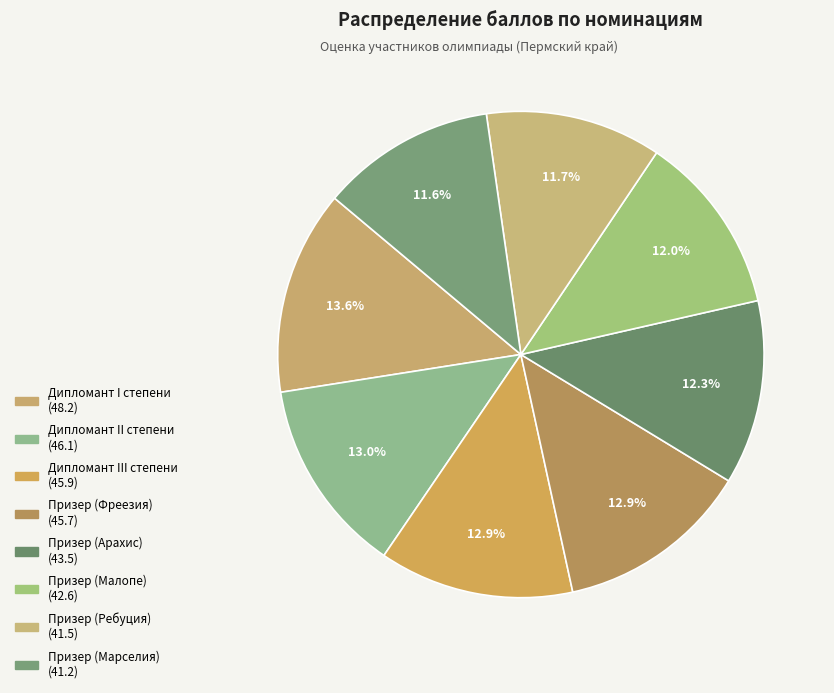

Is it true that Призер (Арахис) is 1% of the pie?

False